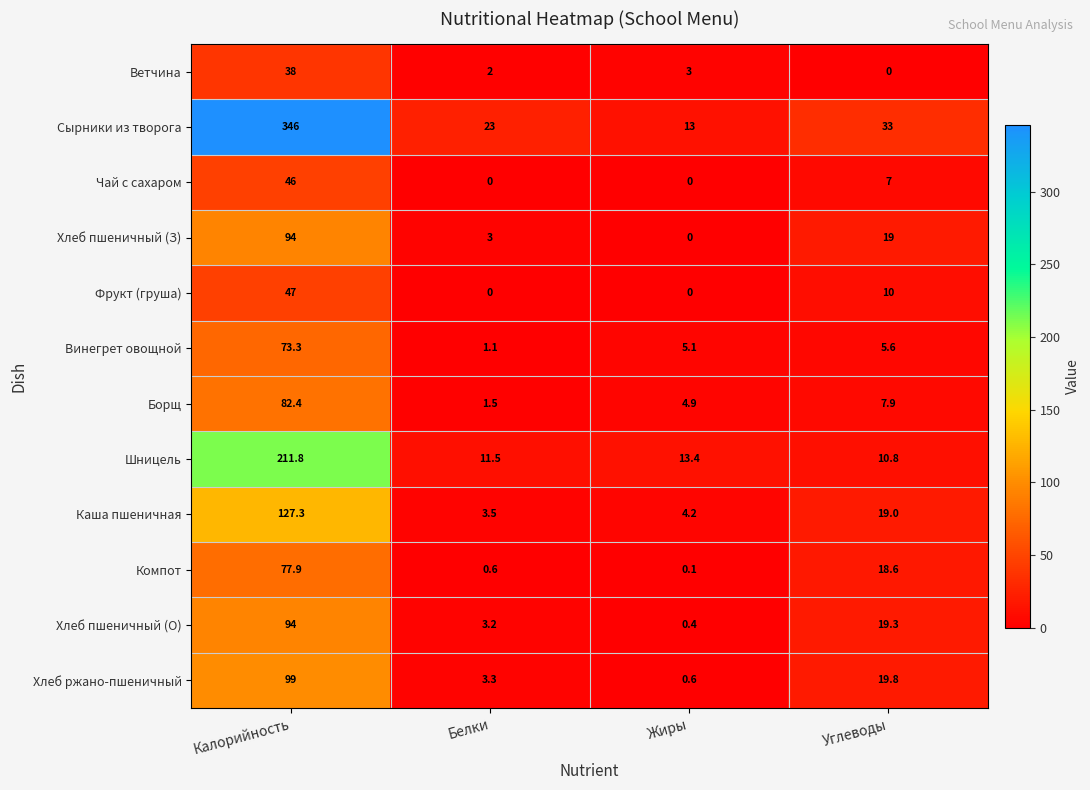

Which series has the widest spread of values?

Сырники из творога